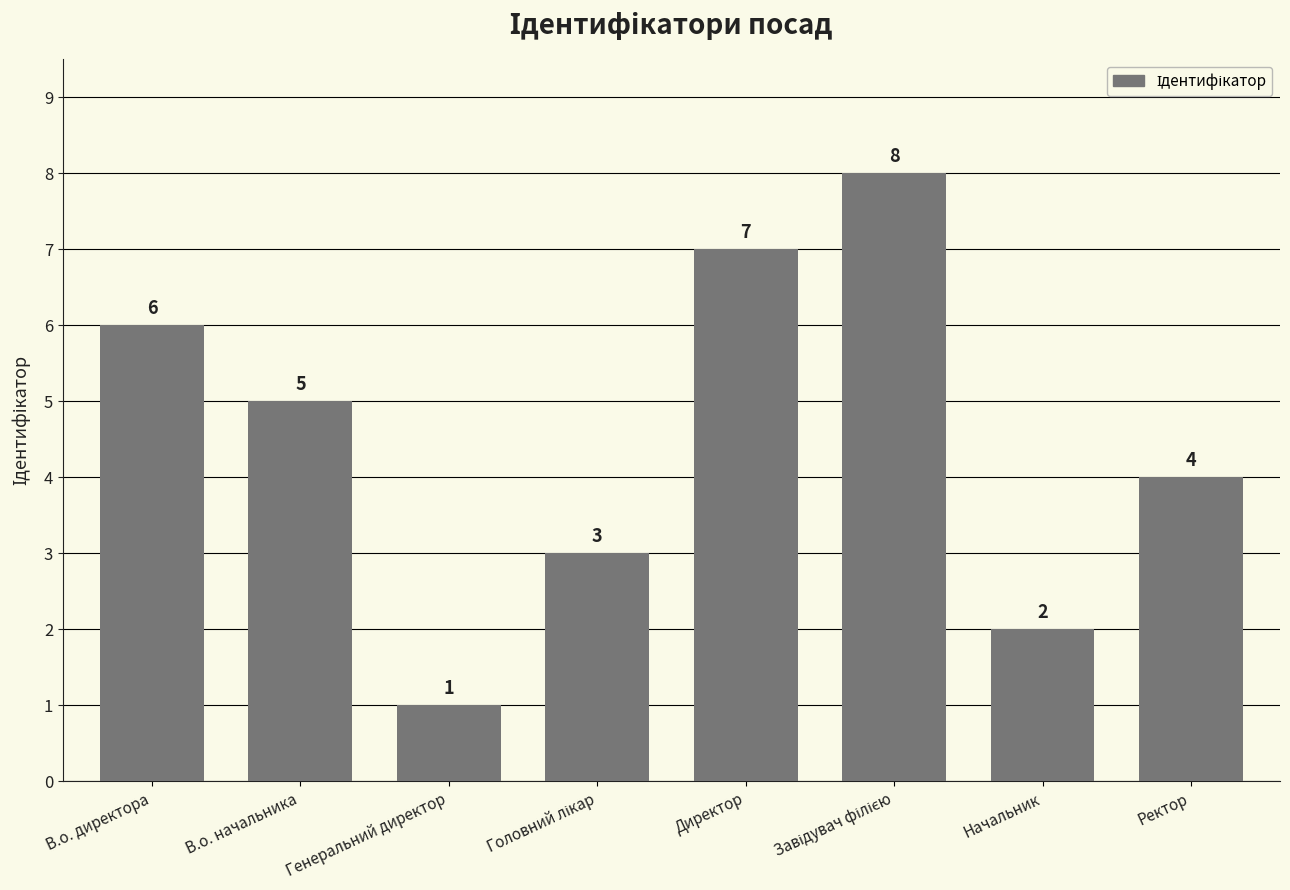

Which category has the lowest value across all series?

Генеральний директор